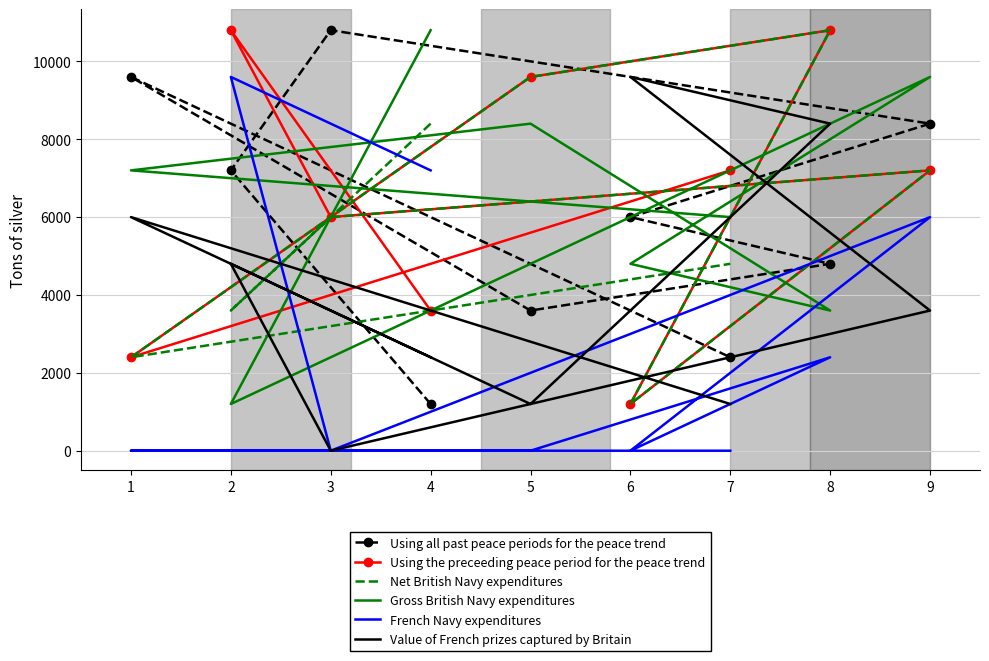

Which series ends up on top after the final intersection of Gross British Navy expenditures and Value of French prizes captured by Britain?

Gross British Navy expenditures